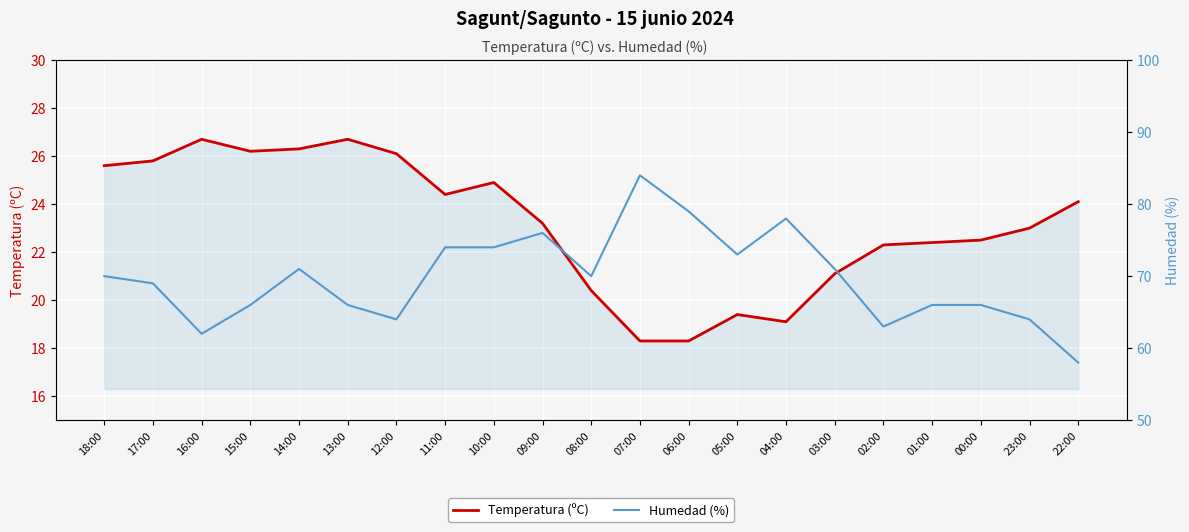

List the labels in order of Humedad (%) value, smallest first.

22:00, 16:00, 02:00, 12:00, 23:00, 15:00, 13:00, 01:00, 00:00, 17:00, 18:00, 08:00, 14:00, 03:00, 05:00, 11:00, 10:00, 09:00, 04:00, 06:00, 07:00